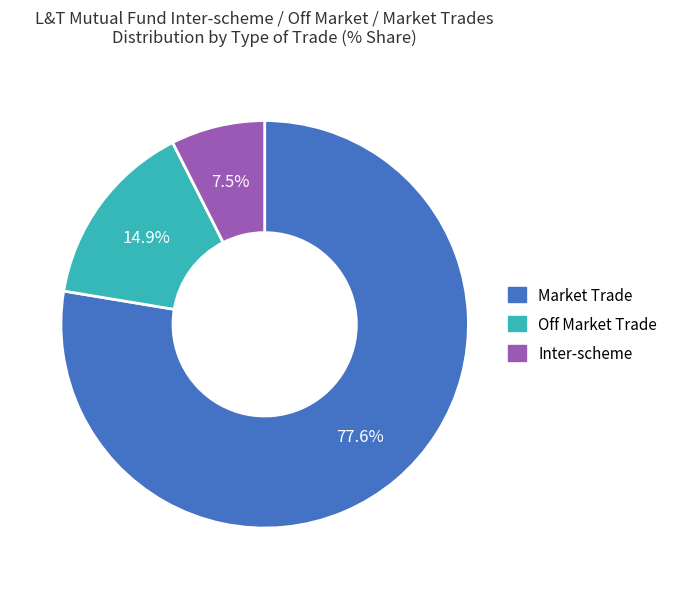

Does Market Trade represent more than half of the total?

Yes